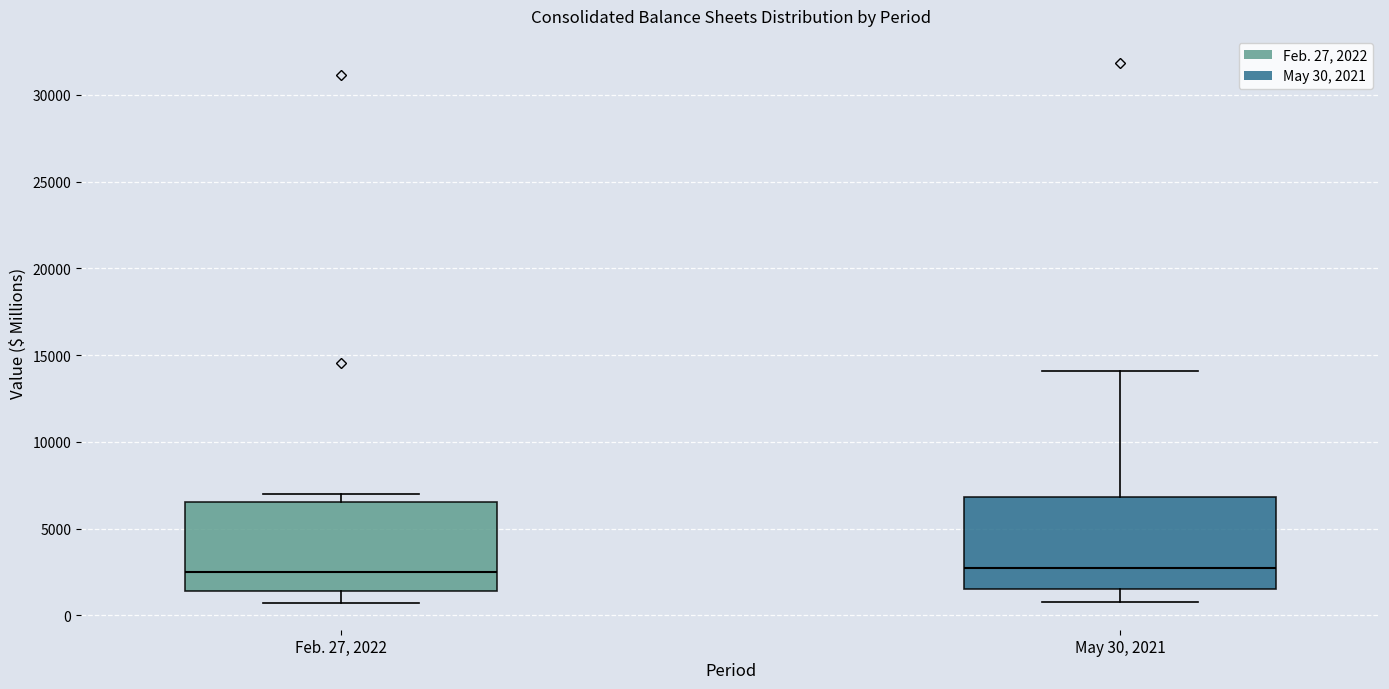

Reading left to right, transcribe this box plot: for each box, give where its median line is, the range the box spans, and where its two whiskers end, as read against the y-axis. The values are not printed on the chart, so give them approximately, as read against the axis.

Feb. 27, 2022: median 2500, box 1500 to 6500, whiskers 500 to 7000
May 30, 2021: median 2500, box 1500 to 7000, whiskers 1000 to 14000